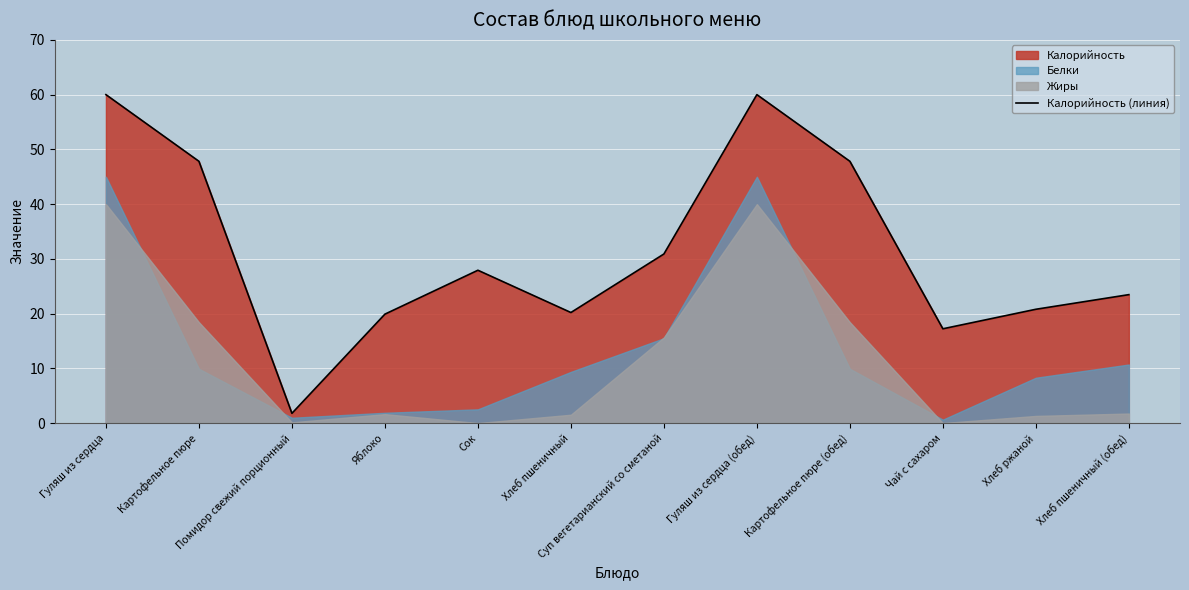

Is it true that the value at Помидор свежий порционный is 0.8?

False